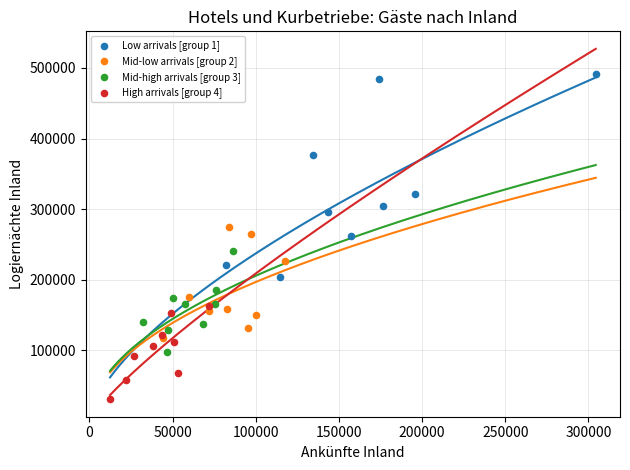

Which series contains the lowest Y value?

High arrivals [group 4]